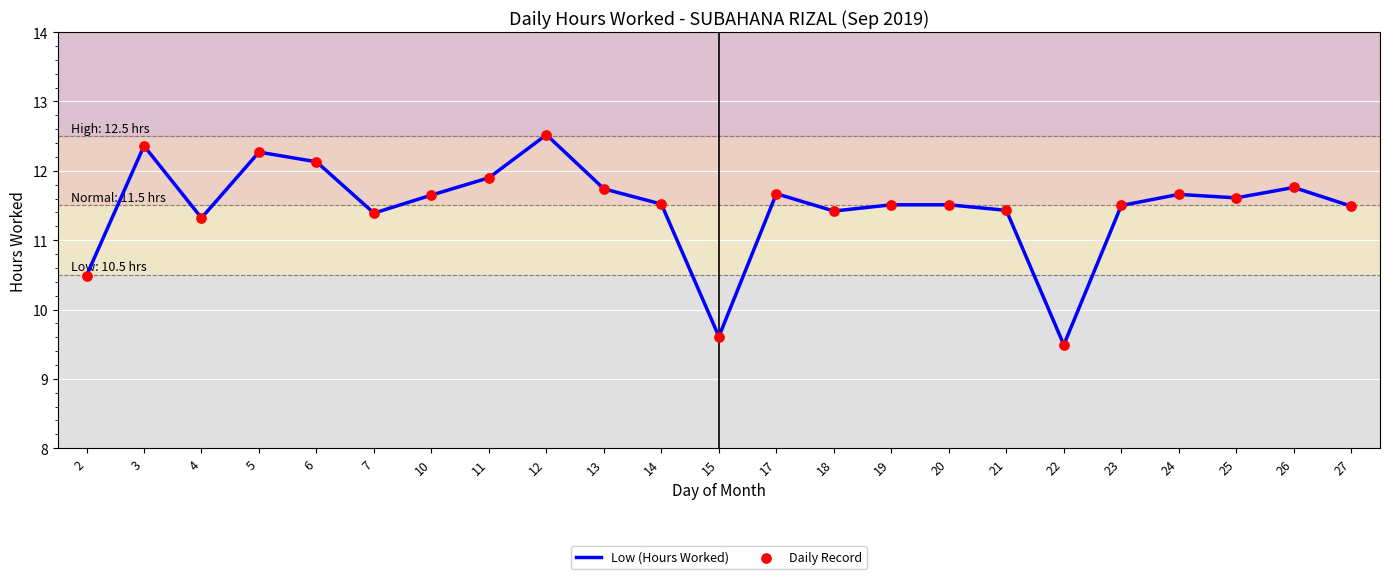

What is the minimum value shown in the chart?

9.5